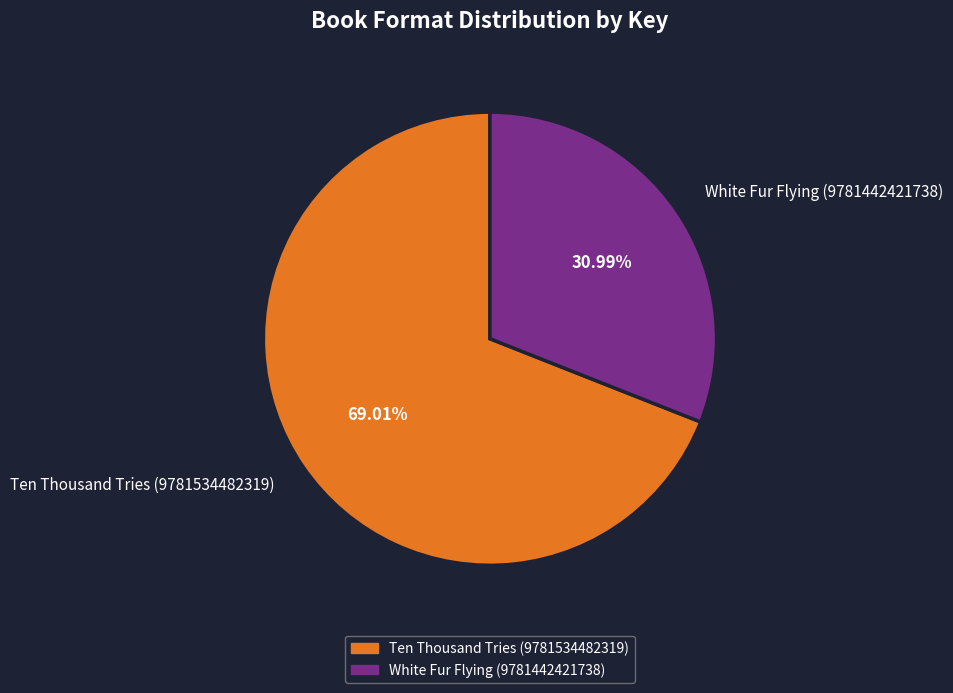

To the nearest percent, what is the combined percentage of White Fur Flying (9781442421738) and Ten Thousand Tries (9781534482319)?

100%